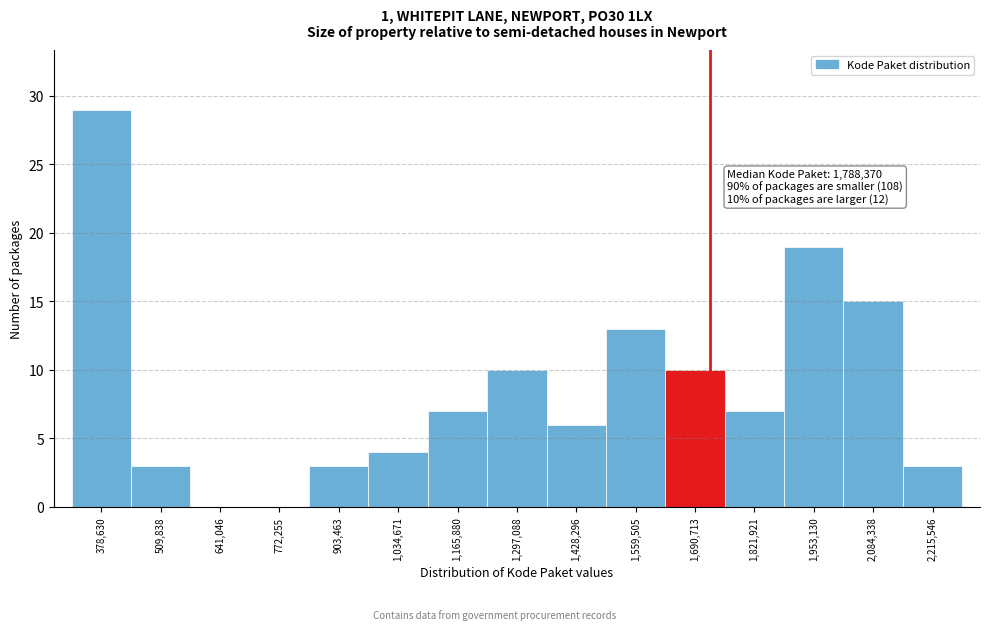

Reading left to right, transcribe all the data shown in this chart.

378,630=29	509,838=3	641,046=0	772,255=0	903,463=3	1,034,671=4	1,165,880=7	1,297,088=10	1,428,296=6	1,559,505=13	1,690,713=10	1,821,921=7	1,953,130=19	2,084,338=15	2,215,546=3